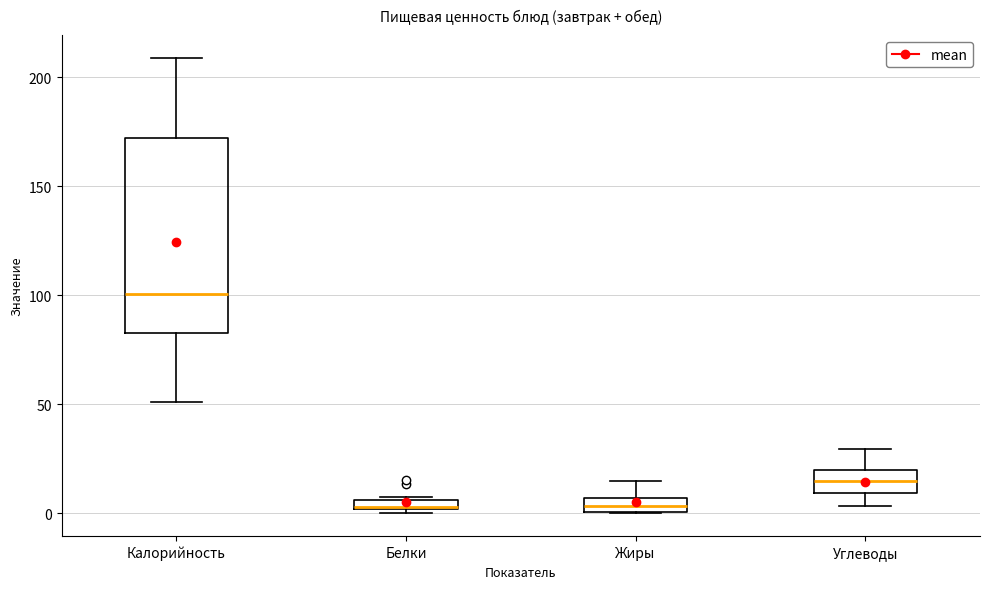

Comparing the boxes themselves (not the whiskers), which one is the tallest?

Калорийность